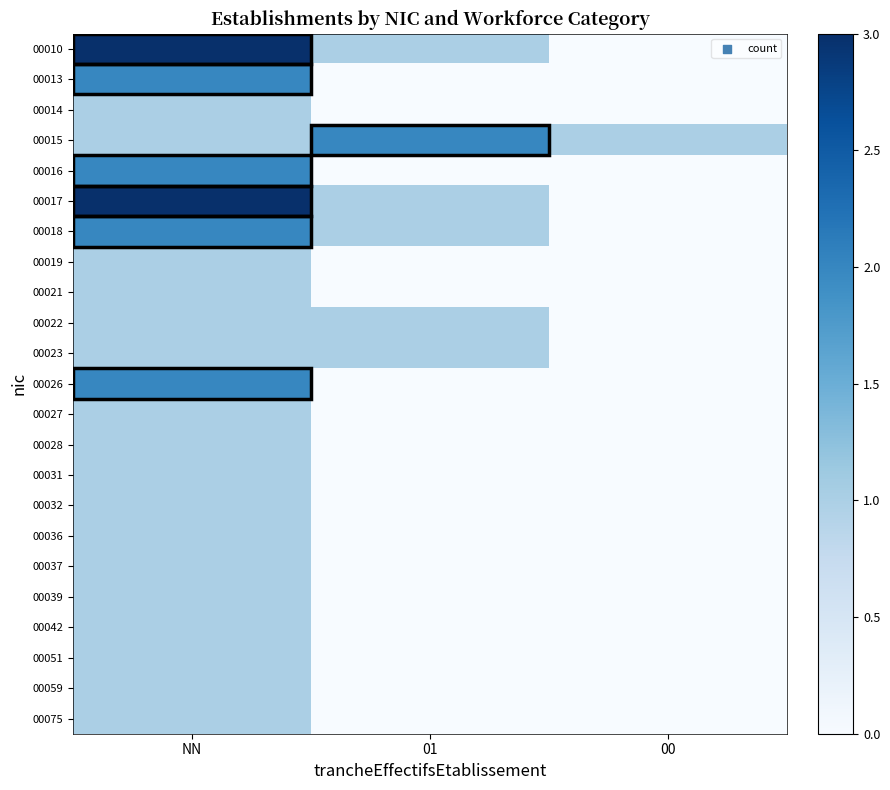

At which category is the sum across all series the highest?

NN